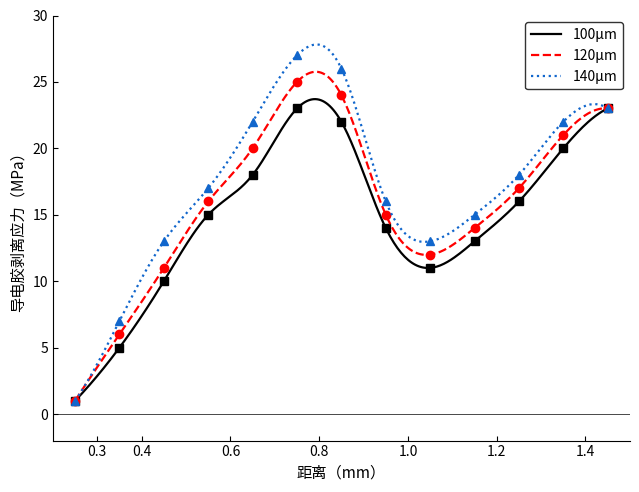

True or false: 120μm and 100μm cross at least once.

False